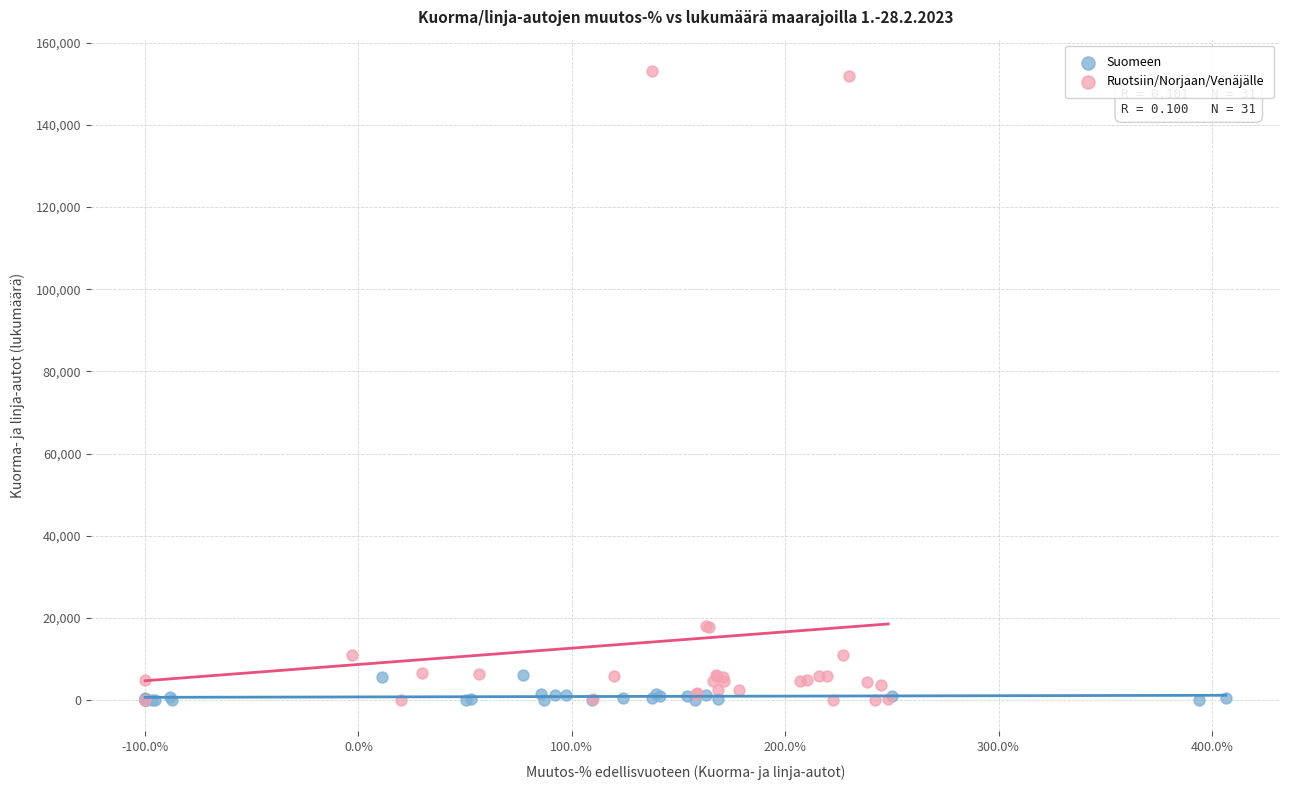

Which series reaches the maximum Y coordinate?

Ruotsiin/Norjaan/Venäjälle